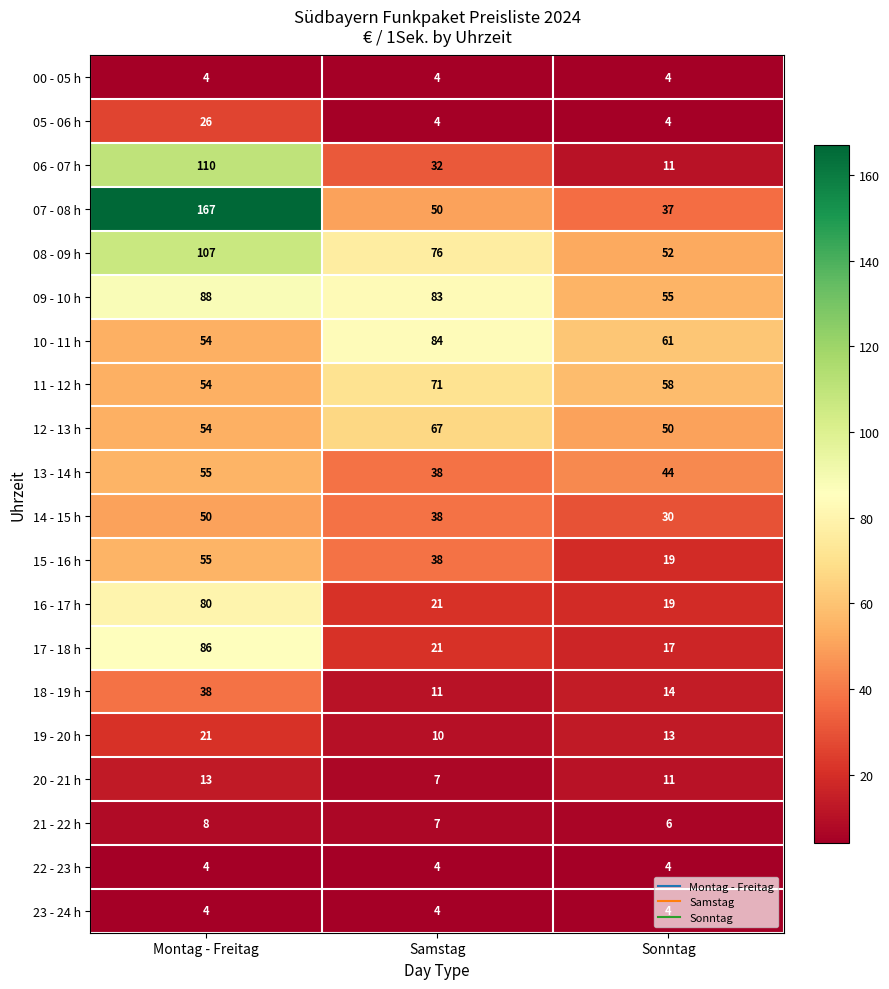

What is the difference between the highest and lowest values at Montag - Freitag?

163